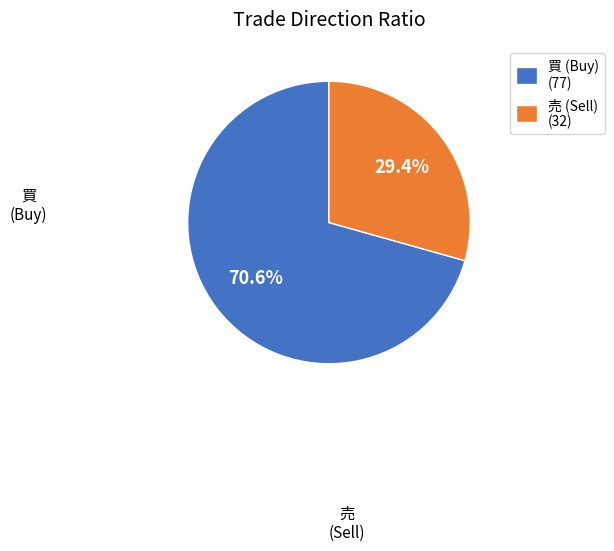

To the nearest percent, what percentage of the pie is 売?

29%